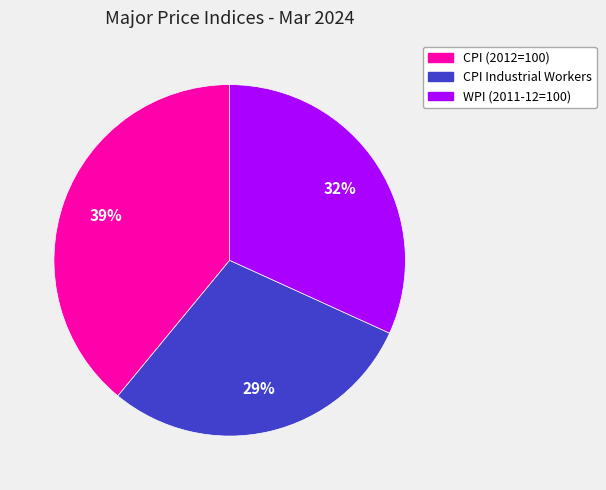

Count the number of slices in the pie.

3